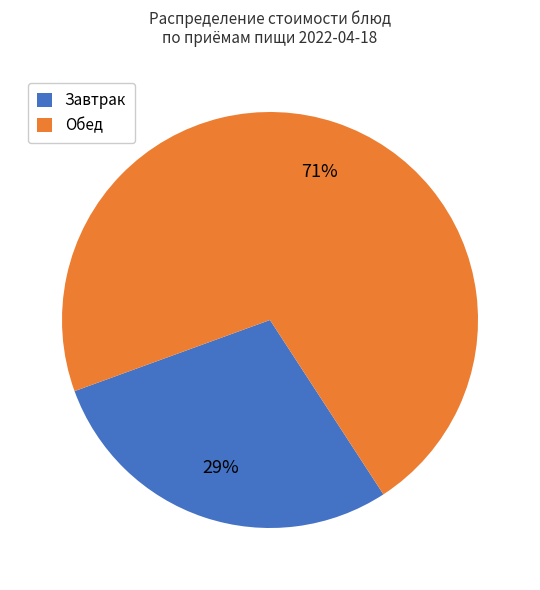

Combined, do Обед and Завтрак account for over 50%?

Yes